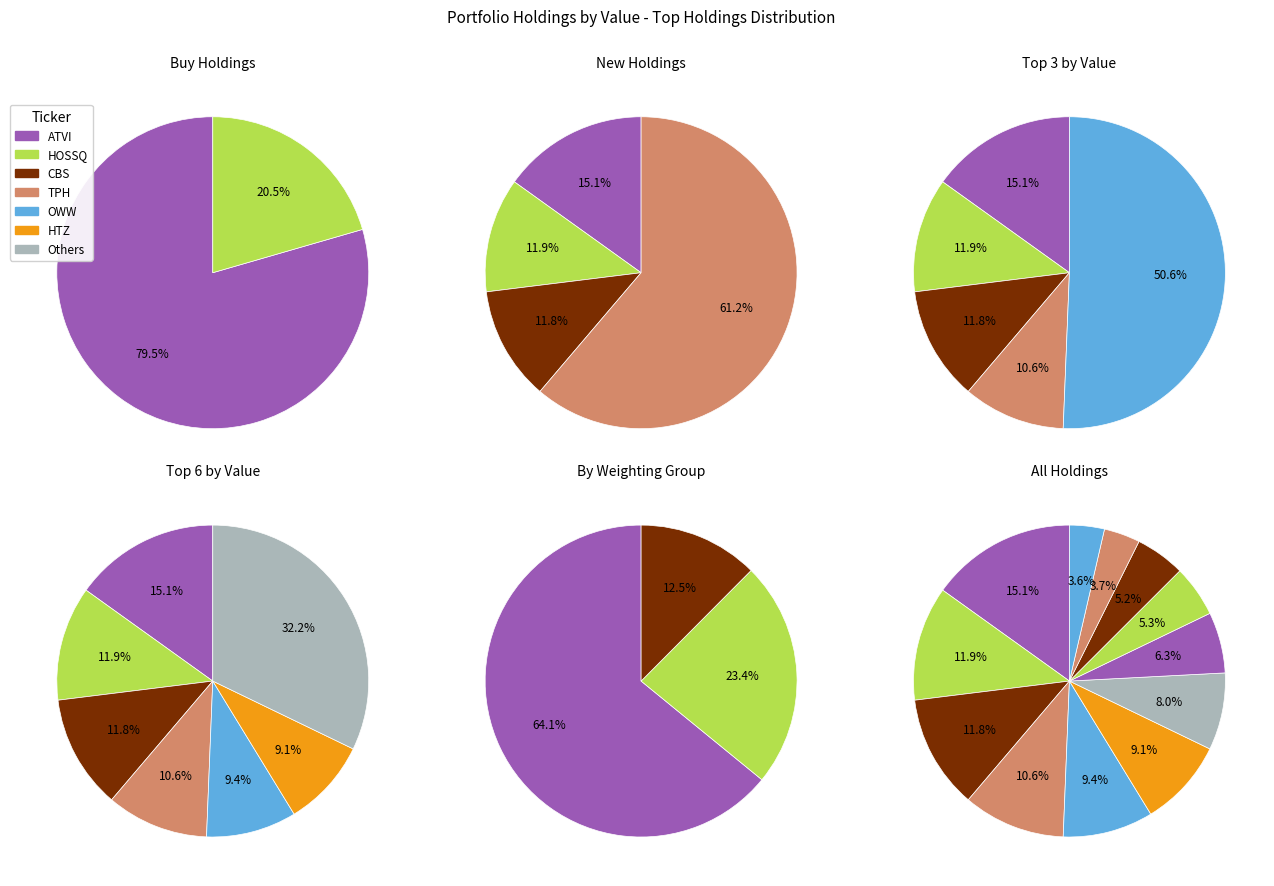

Rank the categories by value from highest to lowest.

ACTIVISION BLIZZARD INC, HORNBECK OFFSHORE SVCS INC N, CBS CORP NEW, TRI POINTE HOMES INC, ORBITZ WORLDWIDE INC, HERTZ GLOBAL HOLDINGS INC, MGM RESORTS INTERNATIONAL, VMWARE INC, NEXSTAR BROADCASTING GROUP I, CLEAR CHANNEL OUTDOOR HLDGS, SEAWORLD ENTMT INC, DISH NETWORK CORP